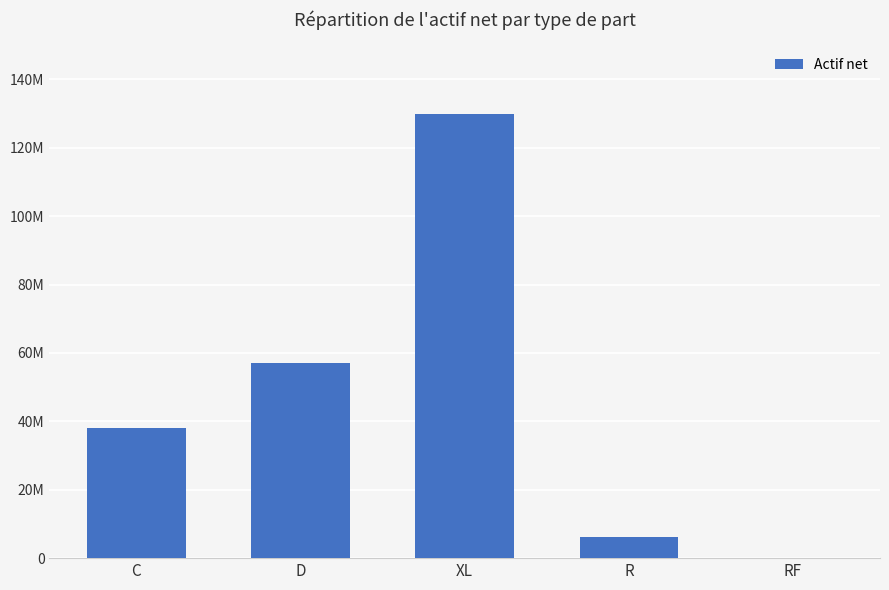

List the labels in order of value, smallest first.

RF, R, C, D, XL